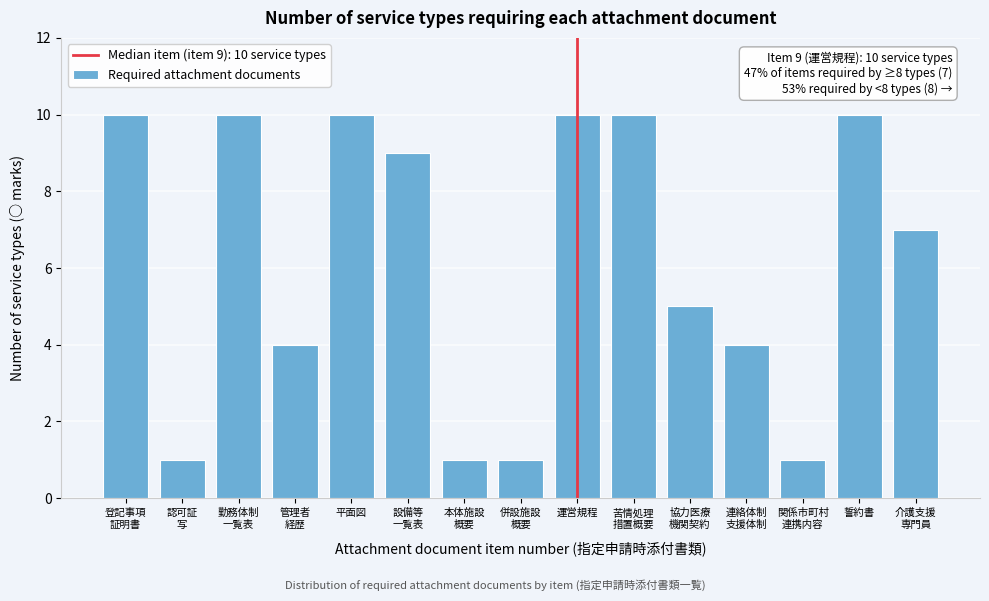

Reading right to left, list all the values displayed in this chart.

7	10	1	4	5	10	10	1	1	9	10	4	10	1	10